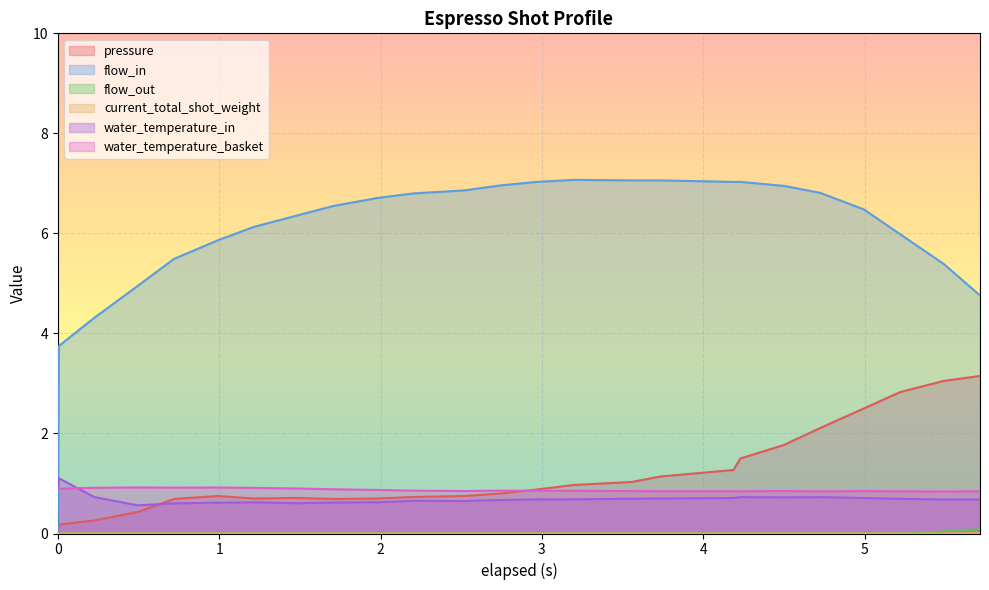

True or false: current_total_shot_weight has more than 1 points higher than both neighbors.

False